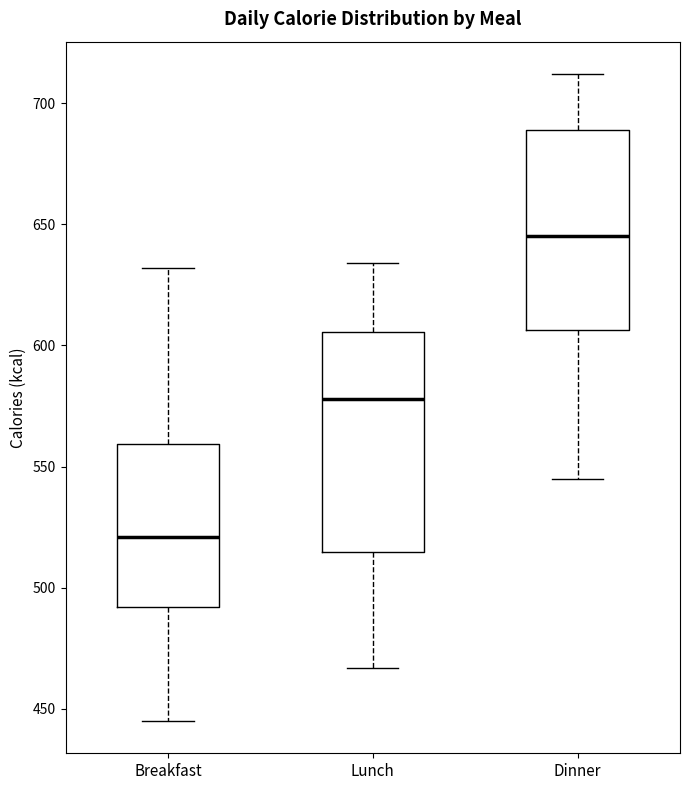

Which box has the lowest median line?

Breakfast